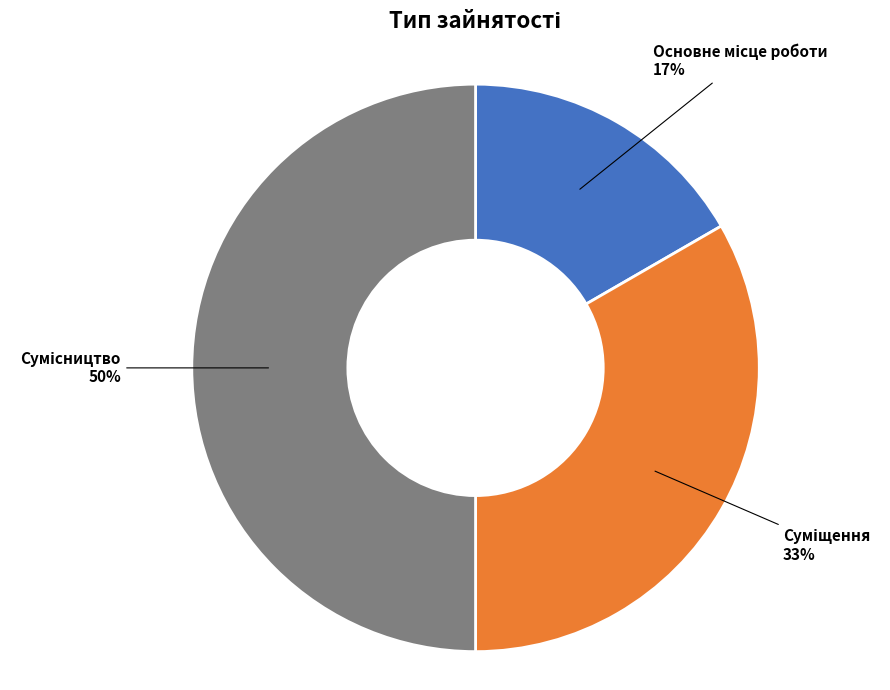

To the nearest percent, what is the average slice percentage?

33%